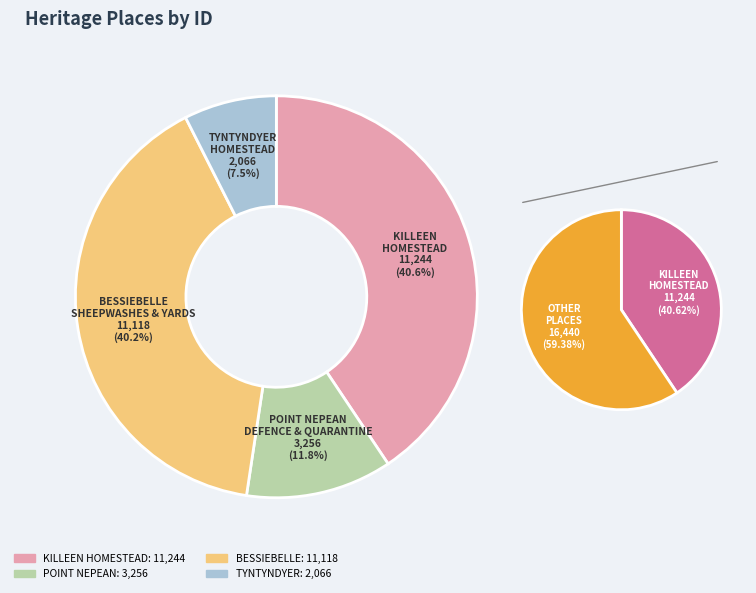

To the nearest percent, what is the combined percentage of TYNTYNDYER (TYNTYNDER) HOMESTEAD and BESSIEBELLE SHEEPWASHES AND YARDS?

48%